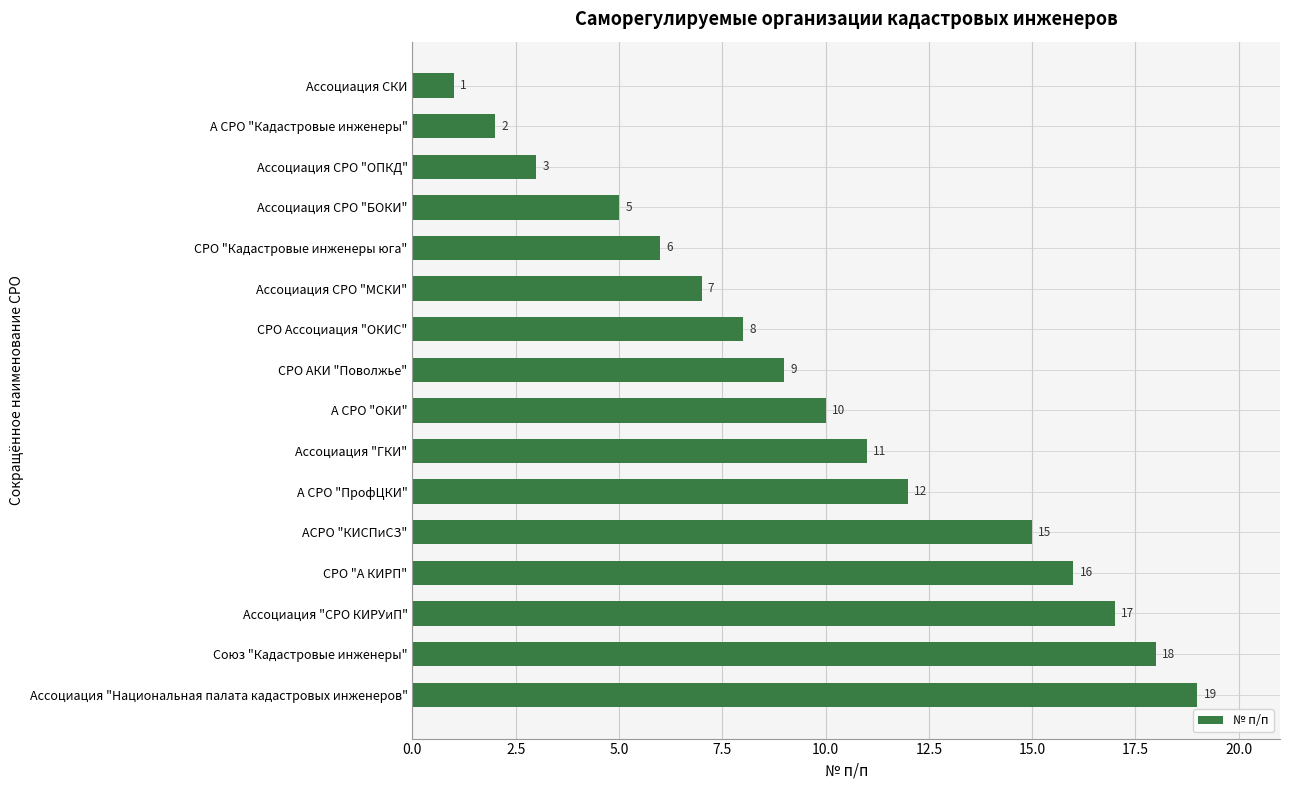

Reading bottom to top, what are all the values shown in this chart?

Ассоциация "Национальная палата кадастровых инженеров"=19	Союз "Кадастровые инженеры"=18	Ассоциация "СРО КИРУиП"=17	СРО "А КИРП"=16	АСРО "КИСПиСЗ"=15	А СРО "ПрофЦКИ"=12	Ассоциация "ГКИ"=11	А СРО "ОКИ"=10	СРО АКИ "Поволжье"=9	СРО Ассоциация "ОКИС"=8	Ассоциация СРО "МСКИ"=7	СРО "Кадастровые инженеры юга"=6	Ассоциация СРО "БОКИ"=5	Ассоциация СРО "ОПКД"=3	А СРО "Кадастровые инженеры"=2	Ассоциация СКИ=1